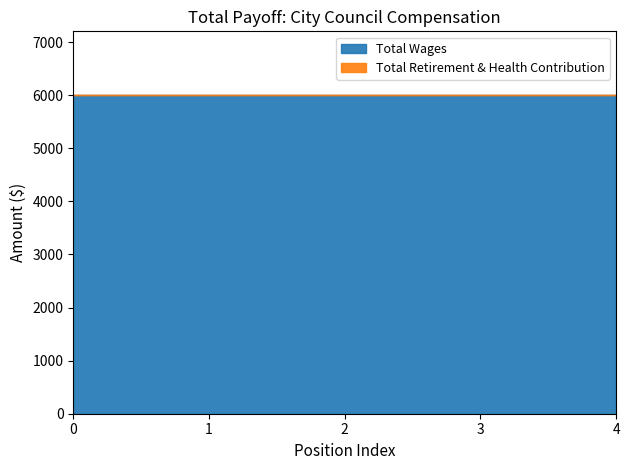

What is the minimum value for Total Wages?

6000